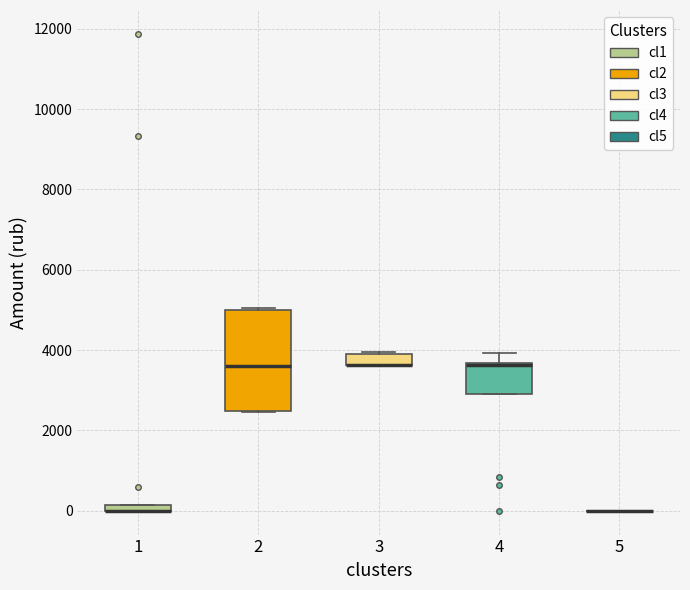

Where is the lower edge of the box at x = 4 on the y-axis? The values are not printed on the chart, so give them approximately, as read against the axis.

3000